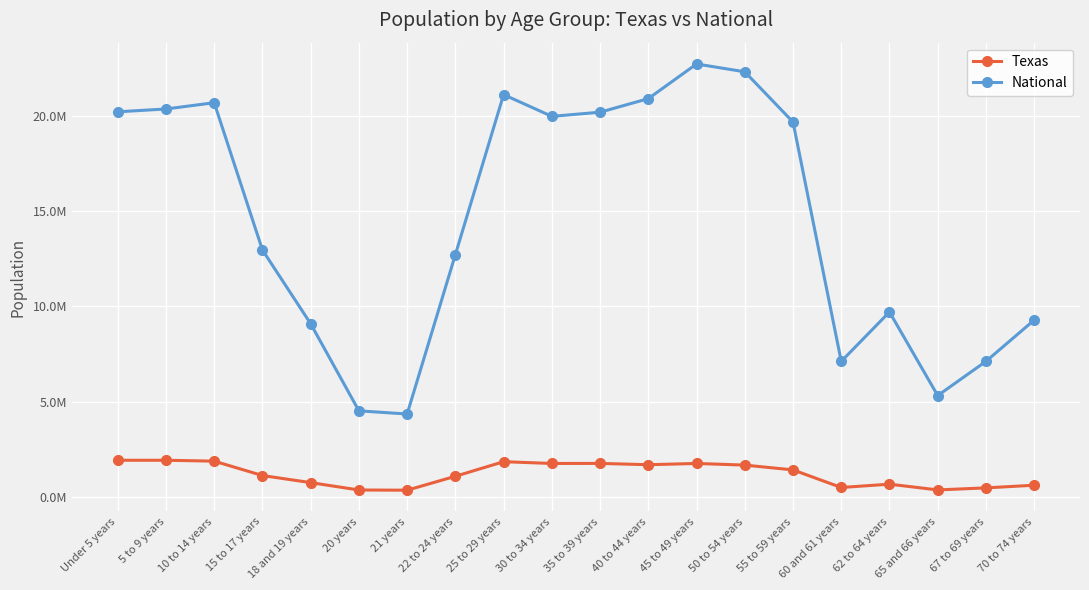

What are all the series names shown in the legend?

Texas, National